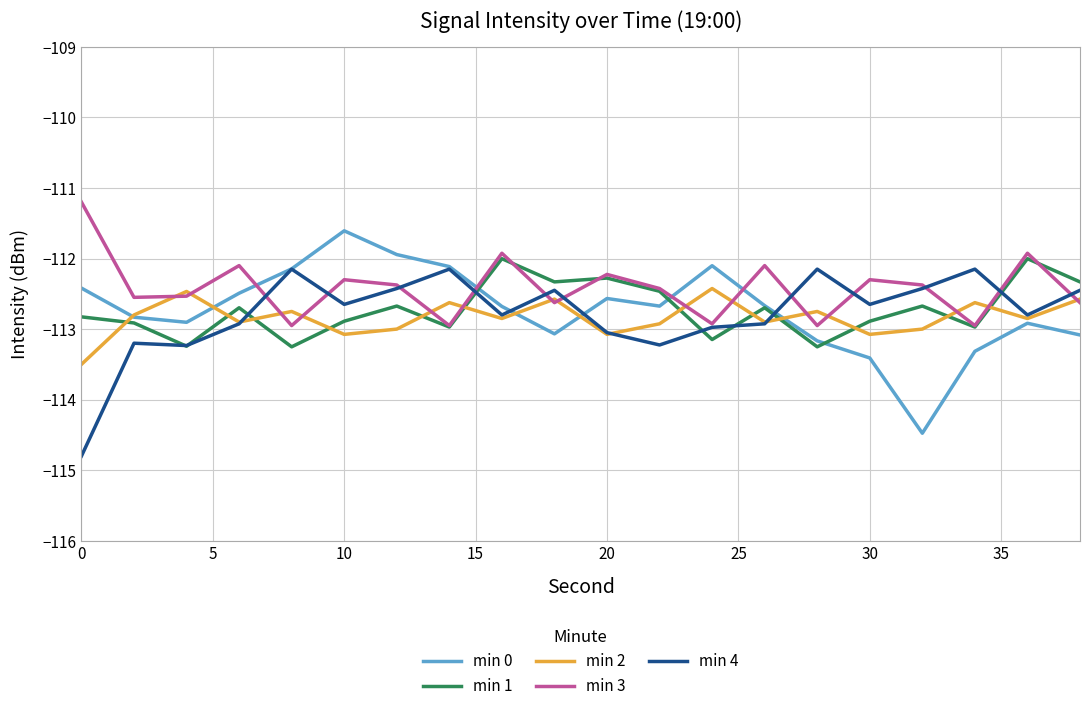

What is the minimum value for min 4?

-114.8